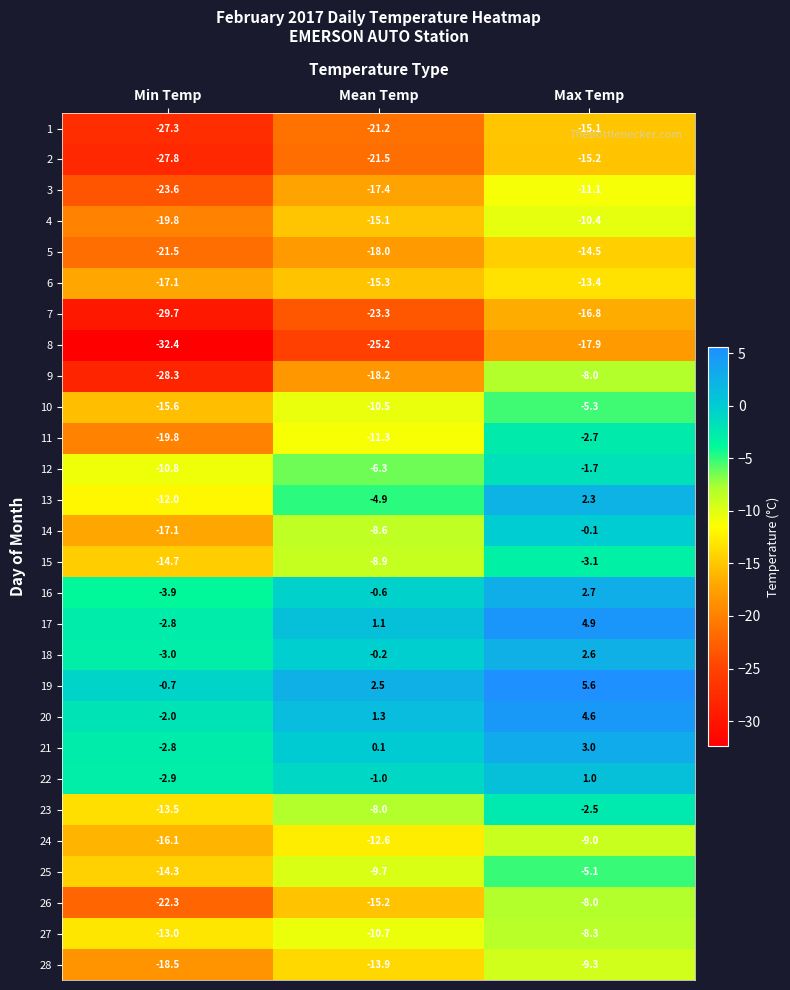

What is the greatest value displayed?

5.6